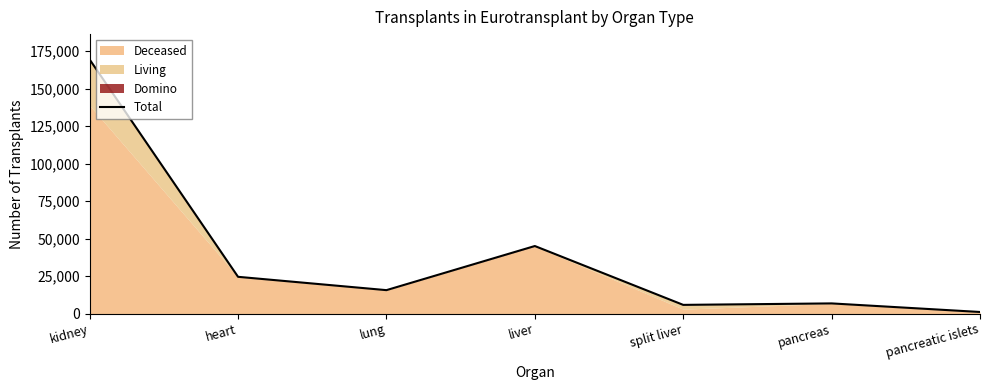

What position from the right is lung?

5